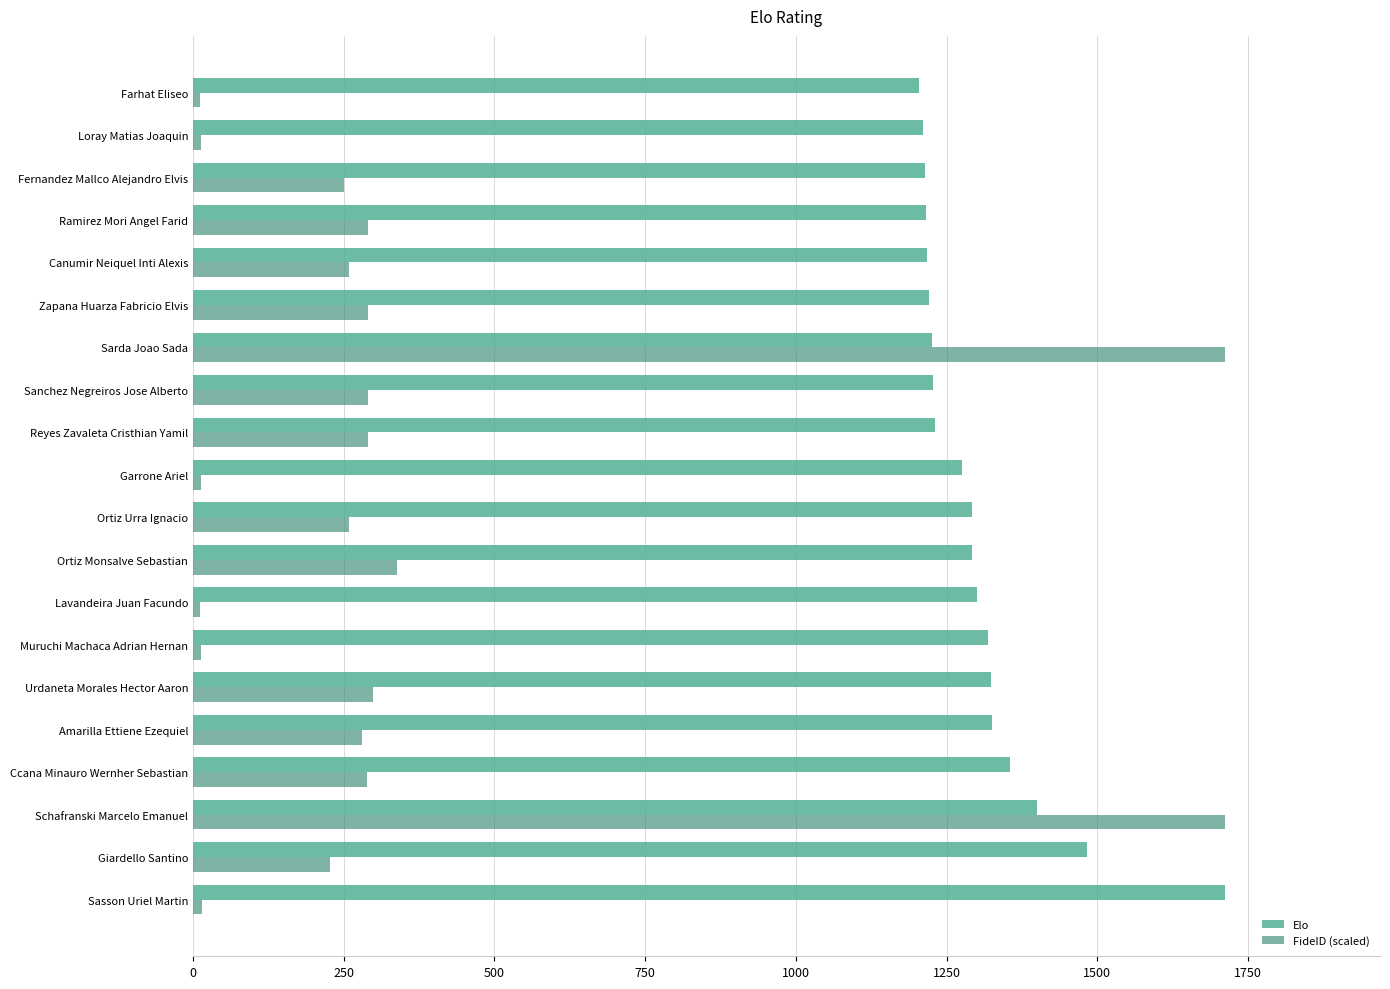

How many distinct data groups are displayed?

2